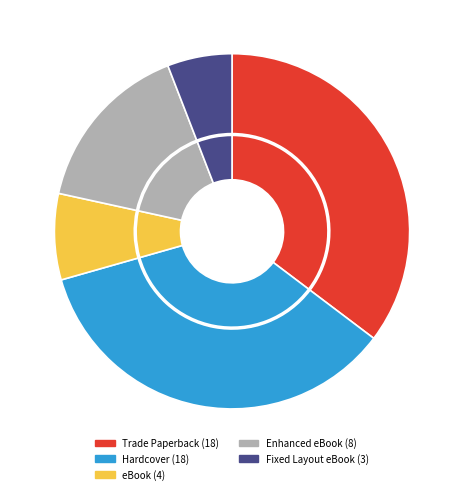

Is it true that Enhanced eBook is 16% of the pie?

True